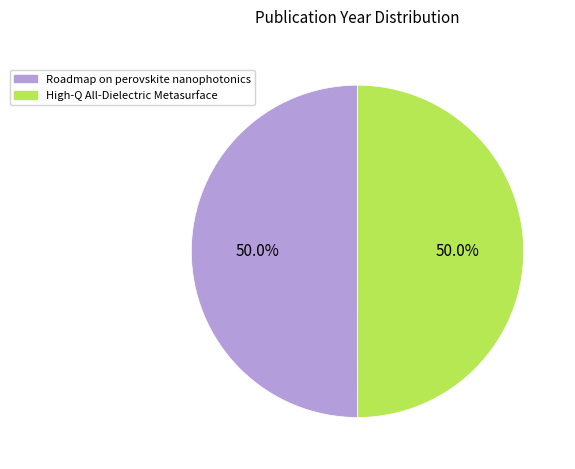

Approximately how many times larger is the value at High-Q All-Dielectric Metasurface compared to Roadmap on perovskite nanophotonics?

1.0